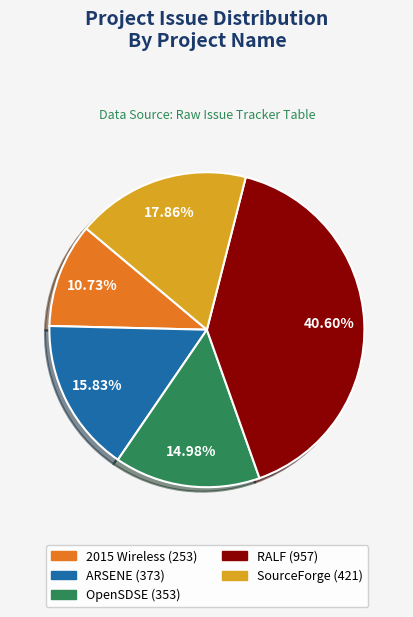

Is there any slice that represents more than half of the pie?

No